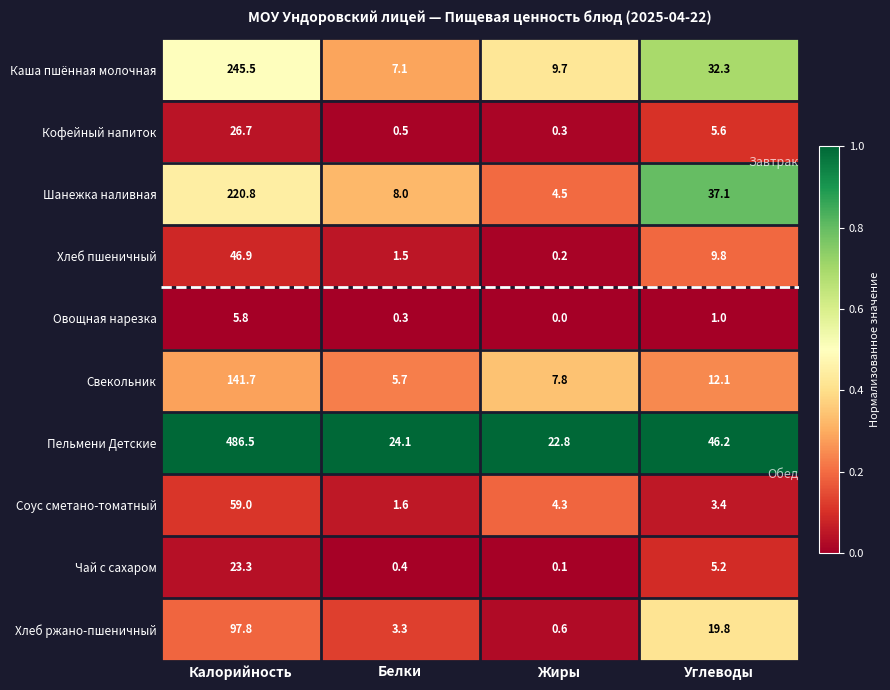

What is the sum of all Хлеб пшеничный values?

58.4